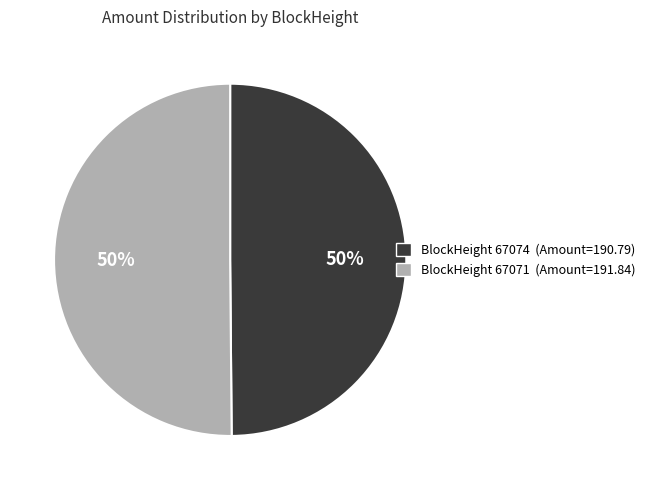

How many slices are in this pie chart?

2